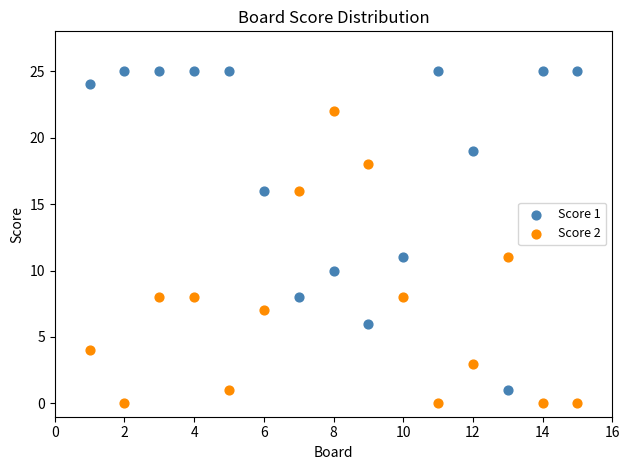

What is the X range (max minus min) for the scatter plot?

14